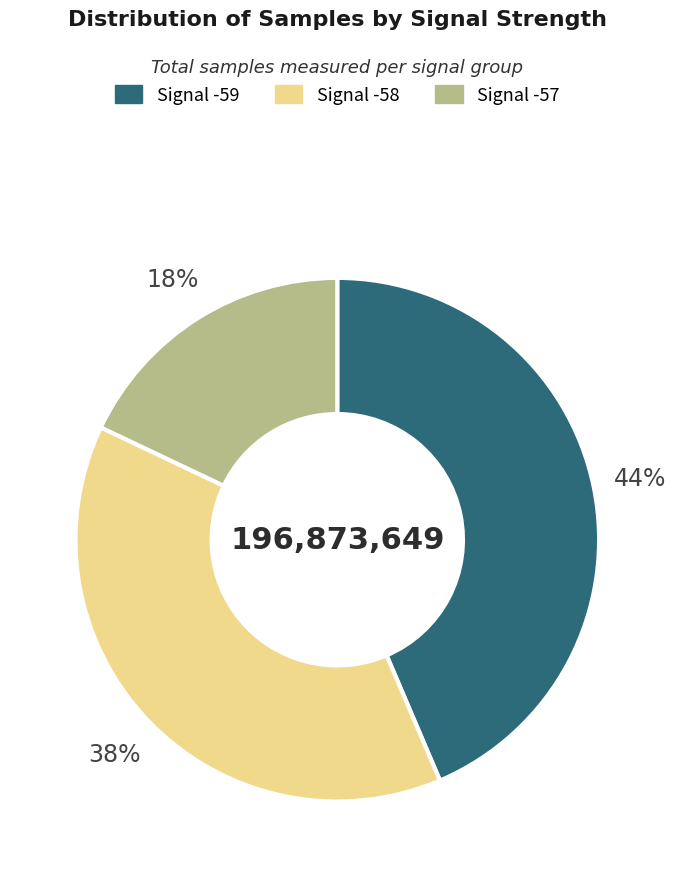

Do Signal -59 and Signal -57 together represent more than half of the pie?

Yes